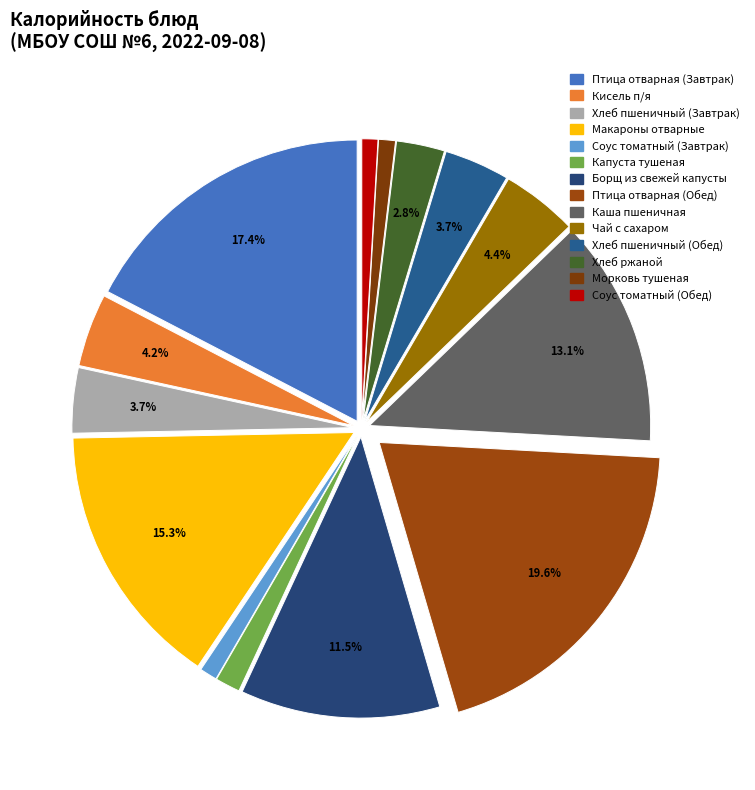

Is there a majority slice in this chart?

No